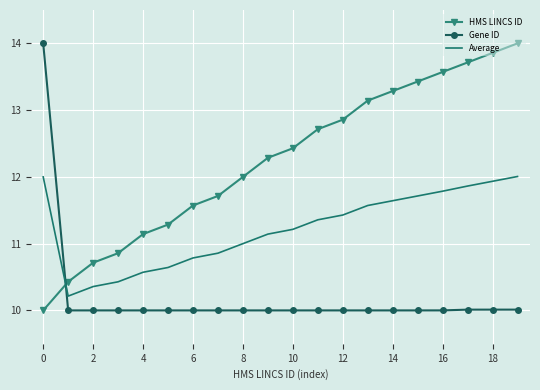

Rank the series by their average value, from lowest to highest.

Gene ID, Average, HMS LINCS ID